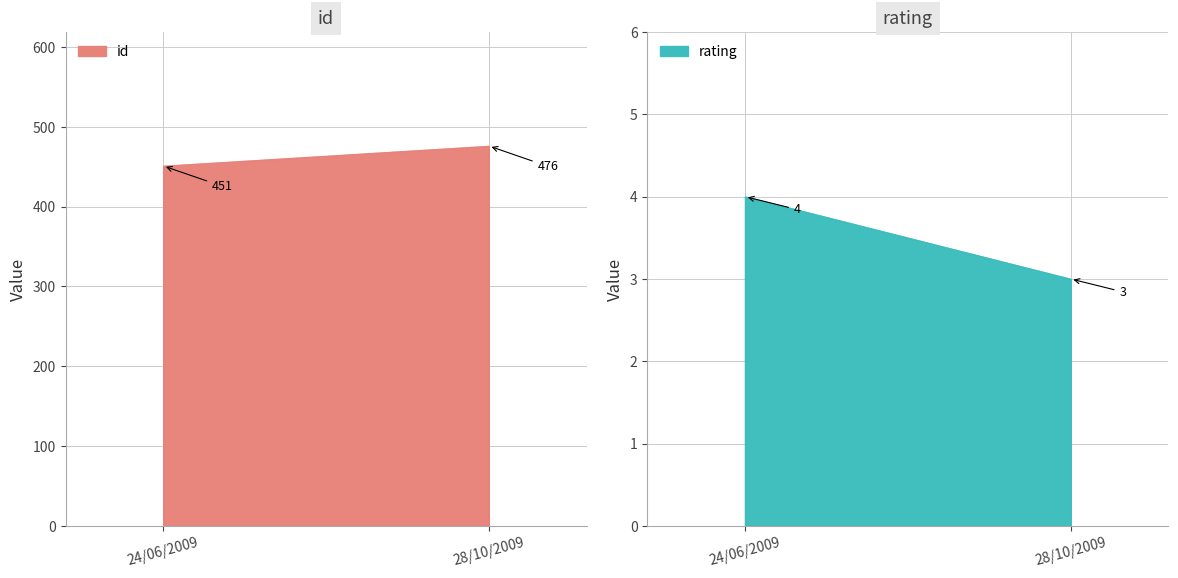

Is it true that rating equals 4 at 24/06/2009?

True